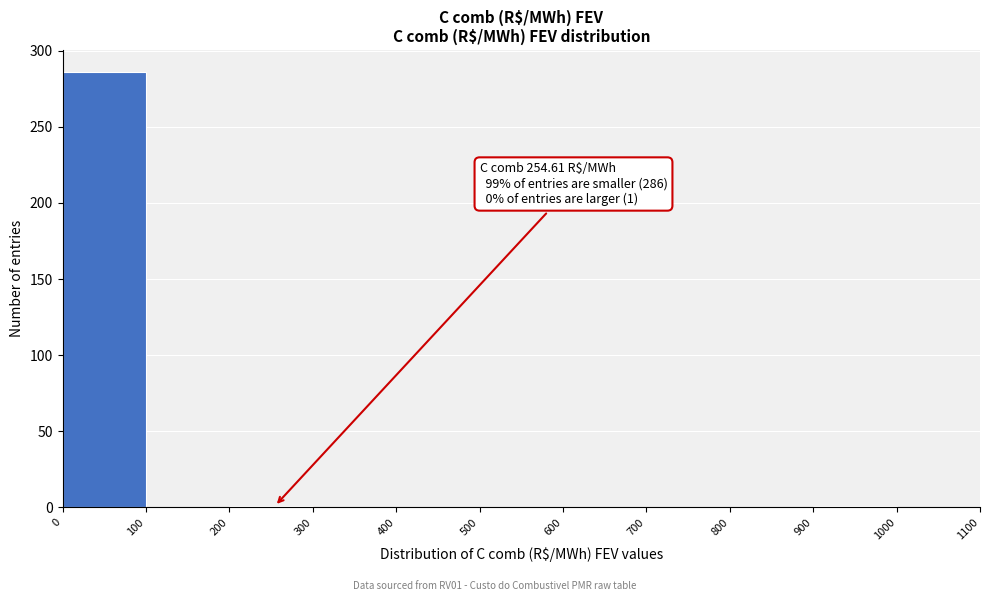

Over which range of the x-axis is the bar tallest?

0 to 100